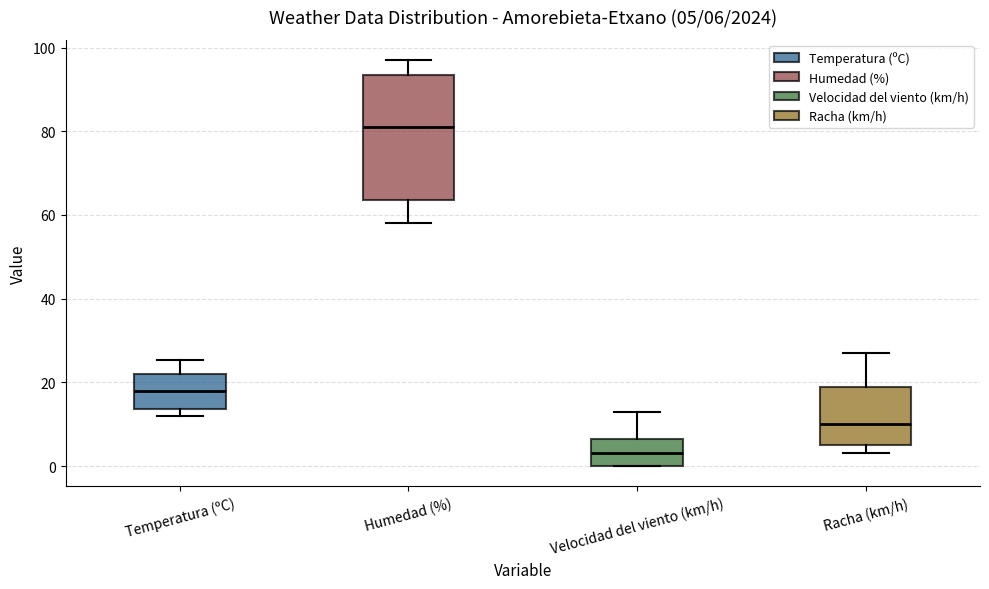

Which box has the highest median line?

Humedad (%)